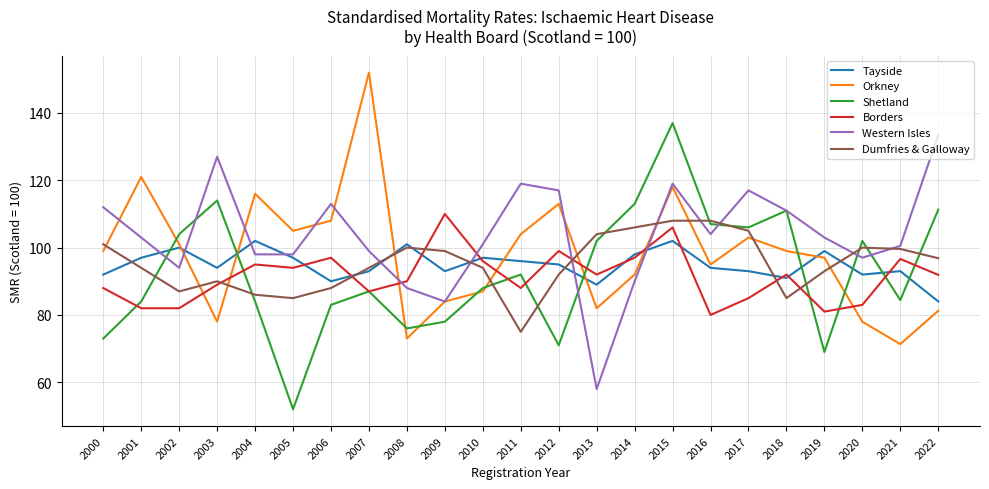

What are all the series names shown in the legend?

Tayside, Orkney, Shetland, Borders, Western Isles, Dumfries & Galloway